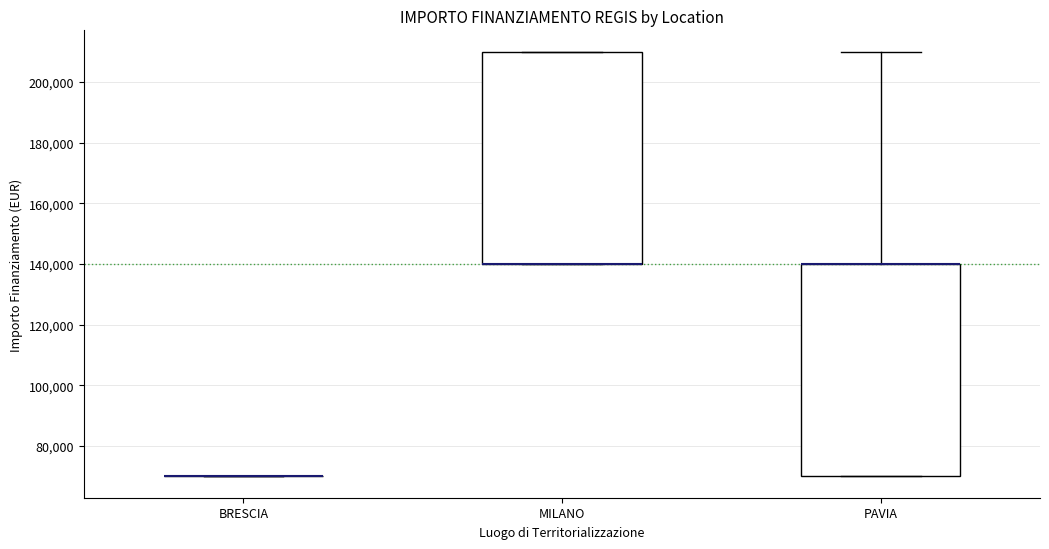

Reading left to right, transcribe this box plot: for each box, give where its median line is, the range the box spans, and where its two whiskers end, as read against the y-axis. The values are not printed on the chart, so give them approximately, as read against the axis.

BRESCIA: box collapsed to a line at 70000, whiskers 70000 to 70000
MILANO: median 140000 (drawn on the box's lower edge), box 140000 to 210000, whiskers 140000 to 210000
PAVIA: median 140000 (drawn on the box's upper edge), box 70000 to 140000, whiskers 70000 to 210000